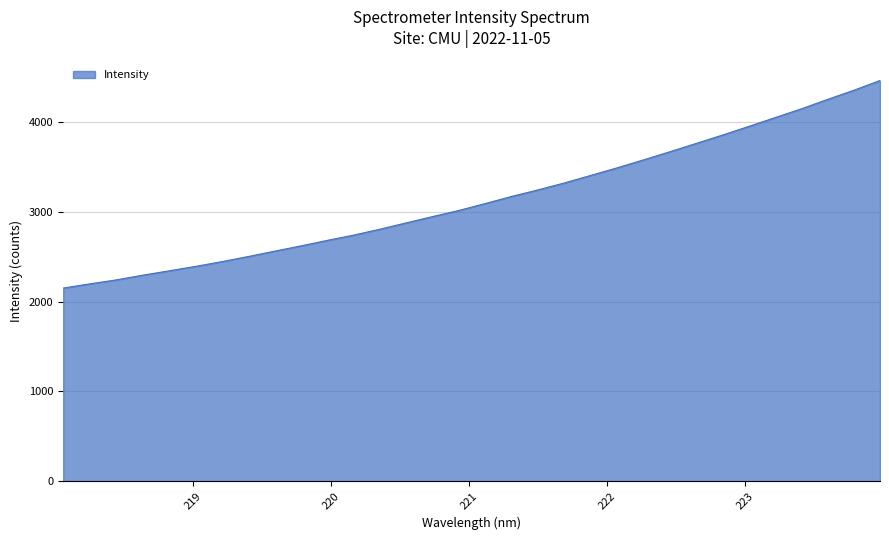

What is the difference between the maximum and minimum values?

2311.2